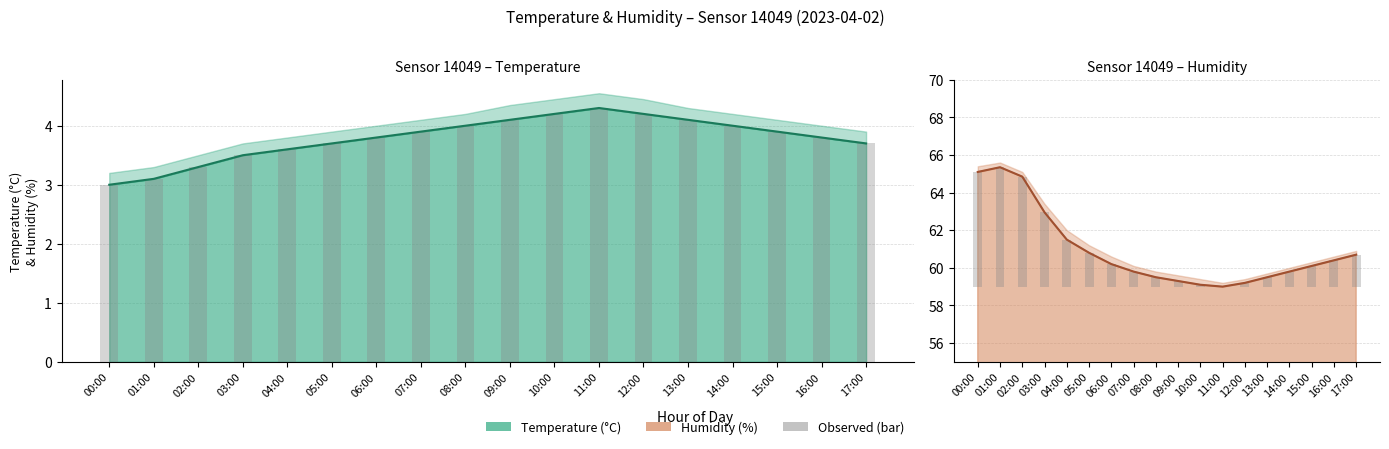

How many data points does each series have?

18